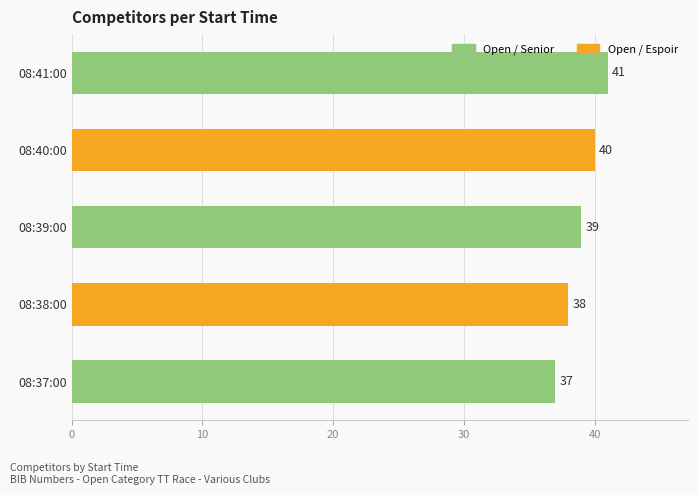

Rank the categories by value from lowest to highest.

08:37:00, 08:38:00, 08:39:00, 08:40:00, 08:41:00